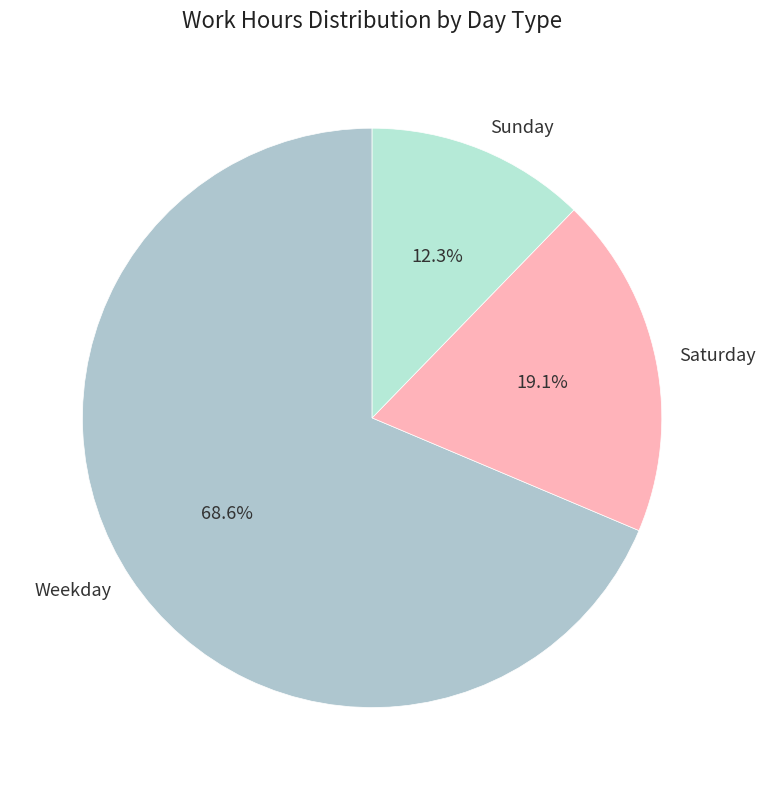

Is there a majority slice in this chart?

Yes